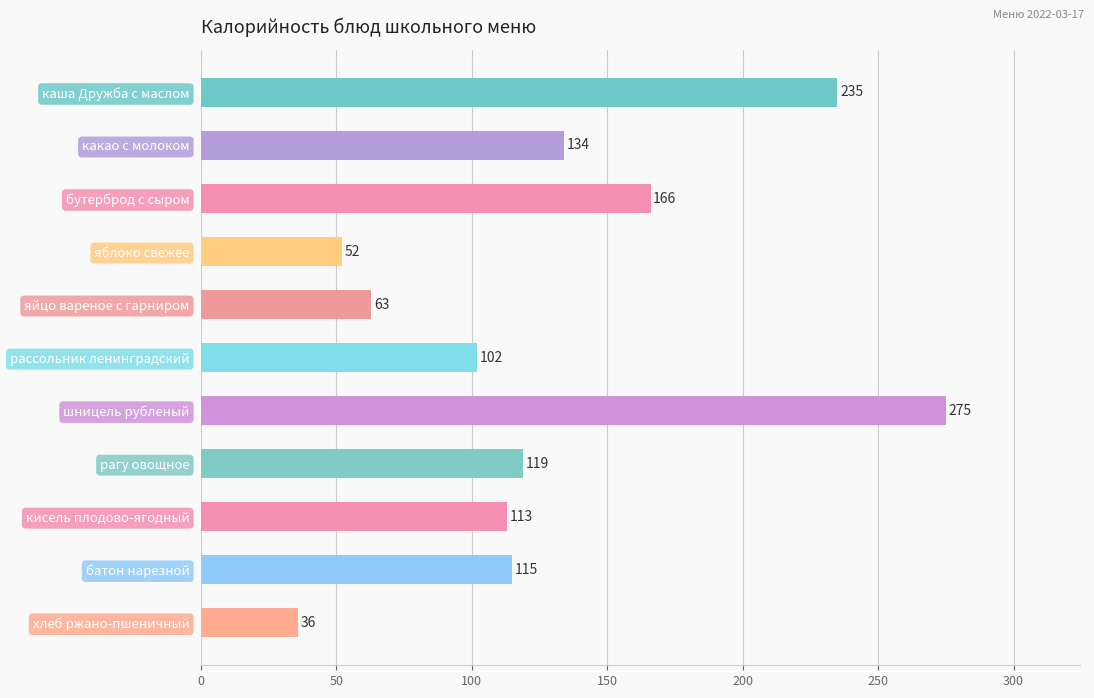

True or false: the data shows 67 at какао с молоком.

False